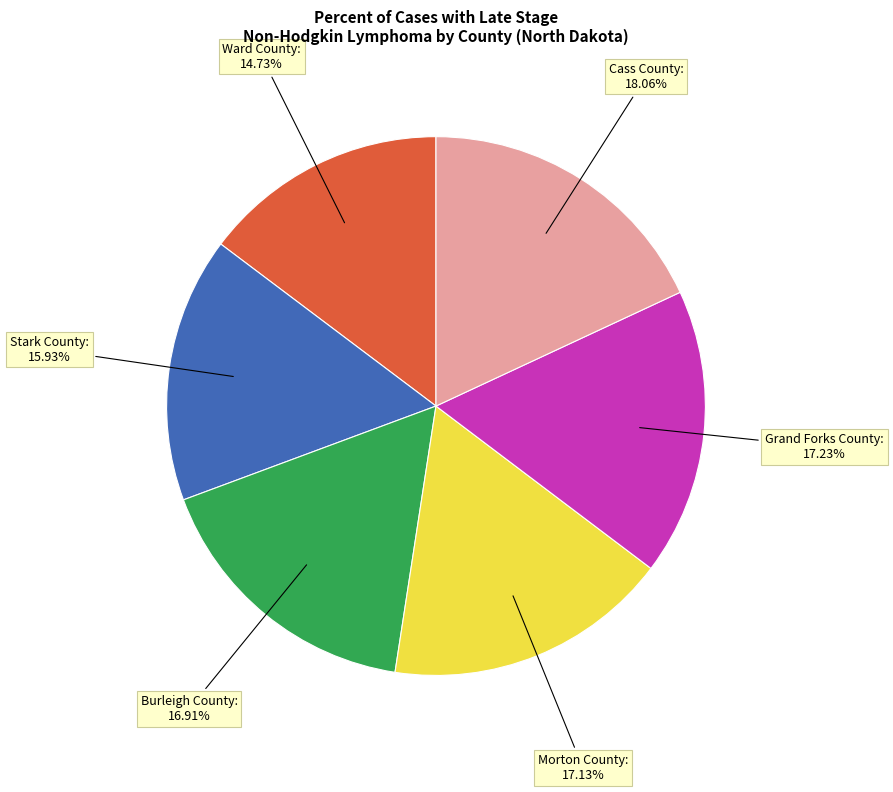

Does any single category account for the majority?

No